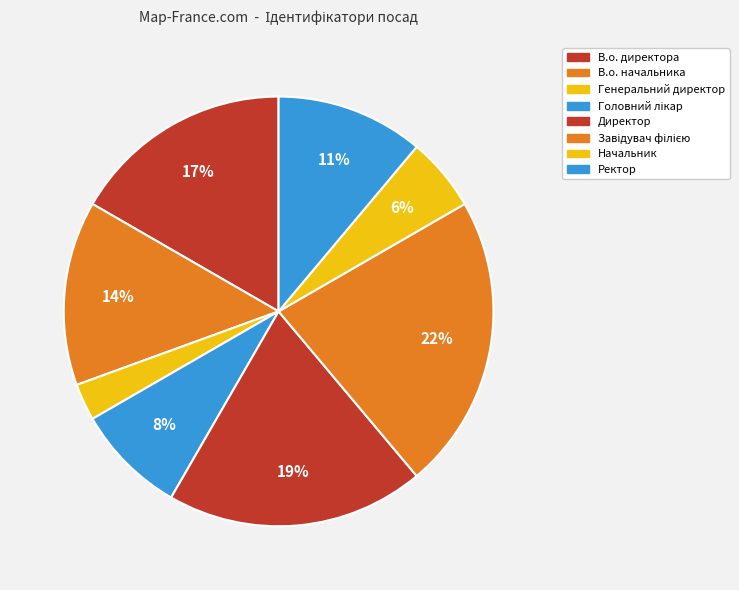

What is the largest slice in the pie chart?

Завідувач філією